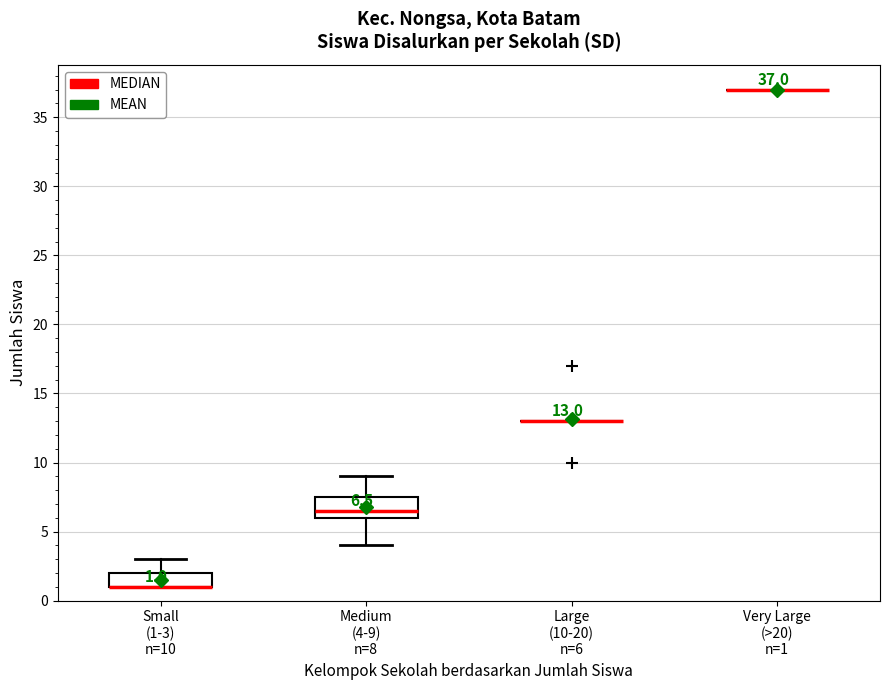

Comparing the boxes themselves (not the whiskers), which one is the tallest?

Medium (4-9) n=8